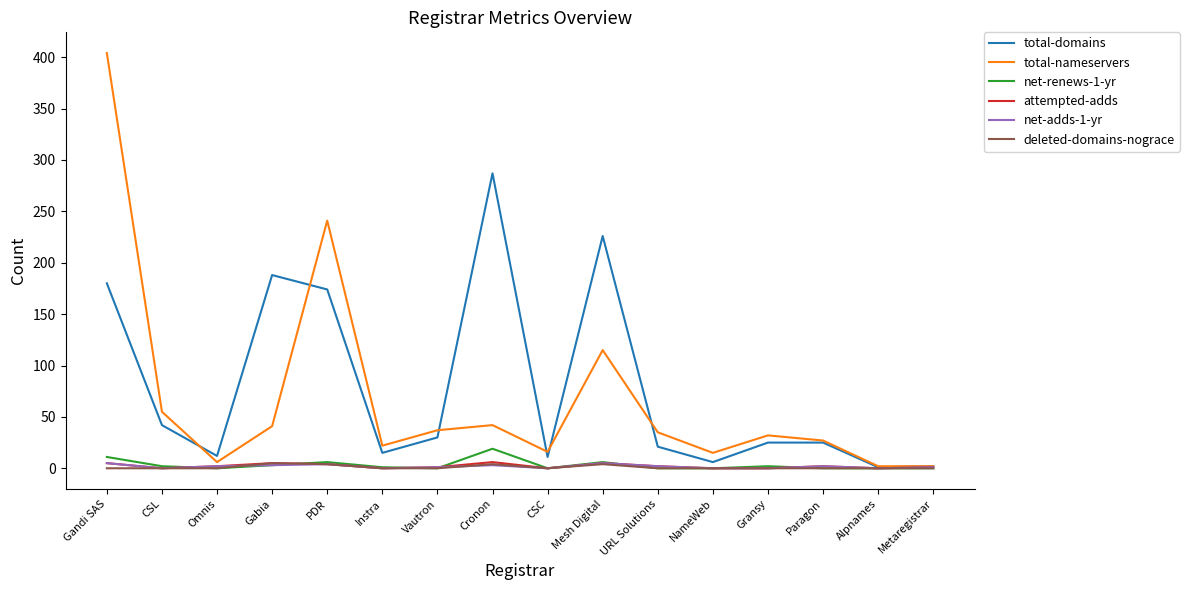

What is the greatest value displayed?

404